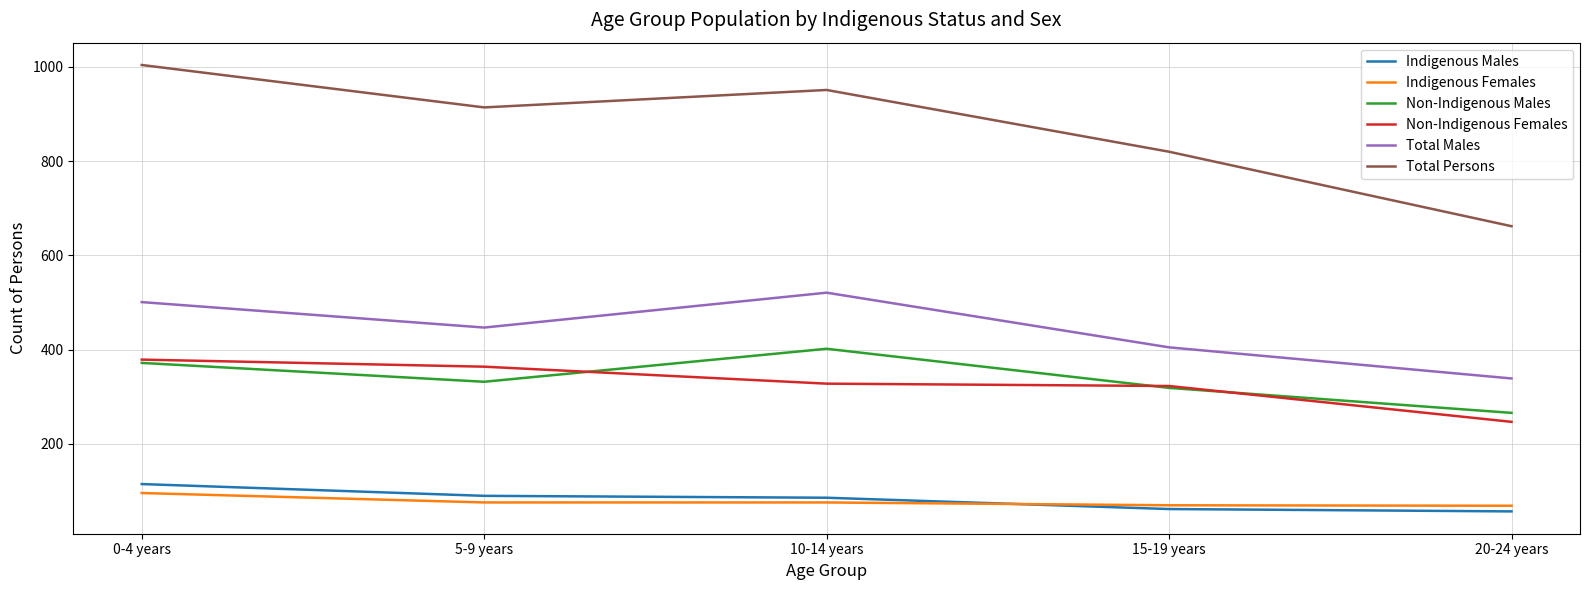

Which category has the lowest value in the Total Males series?

20-24 years